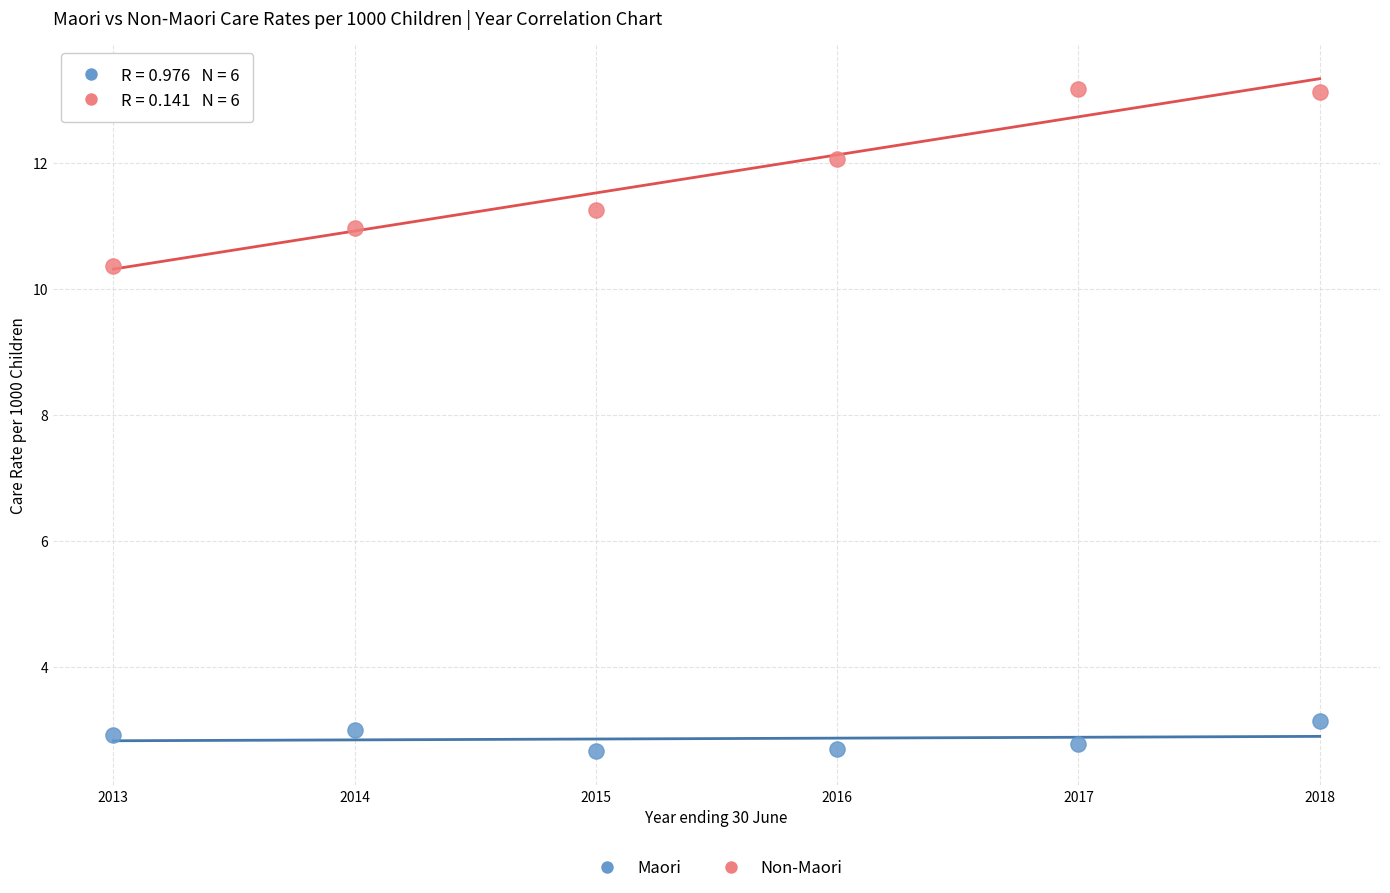

Across all data points, what is the range of X values (max minus min)?

5.0